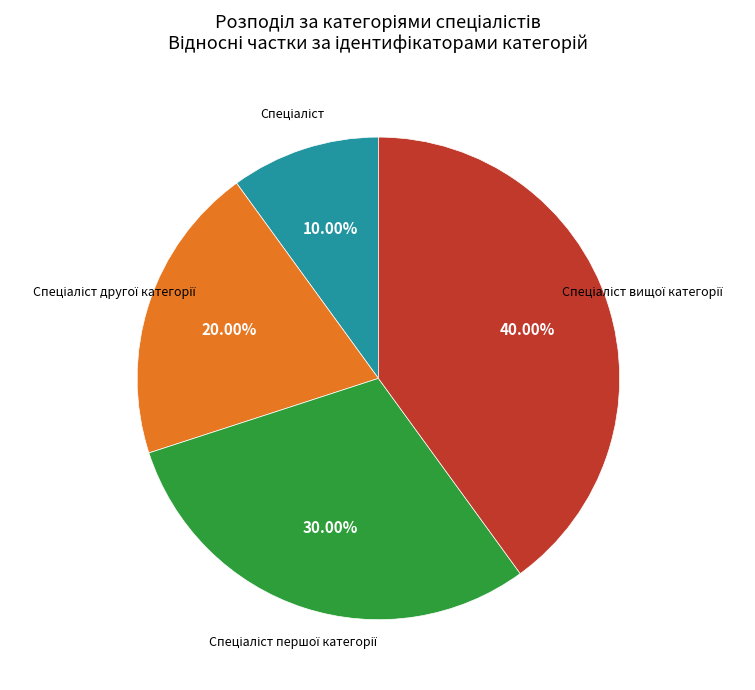

Is there a majority slice in this chart?

No